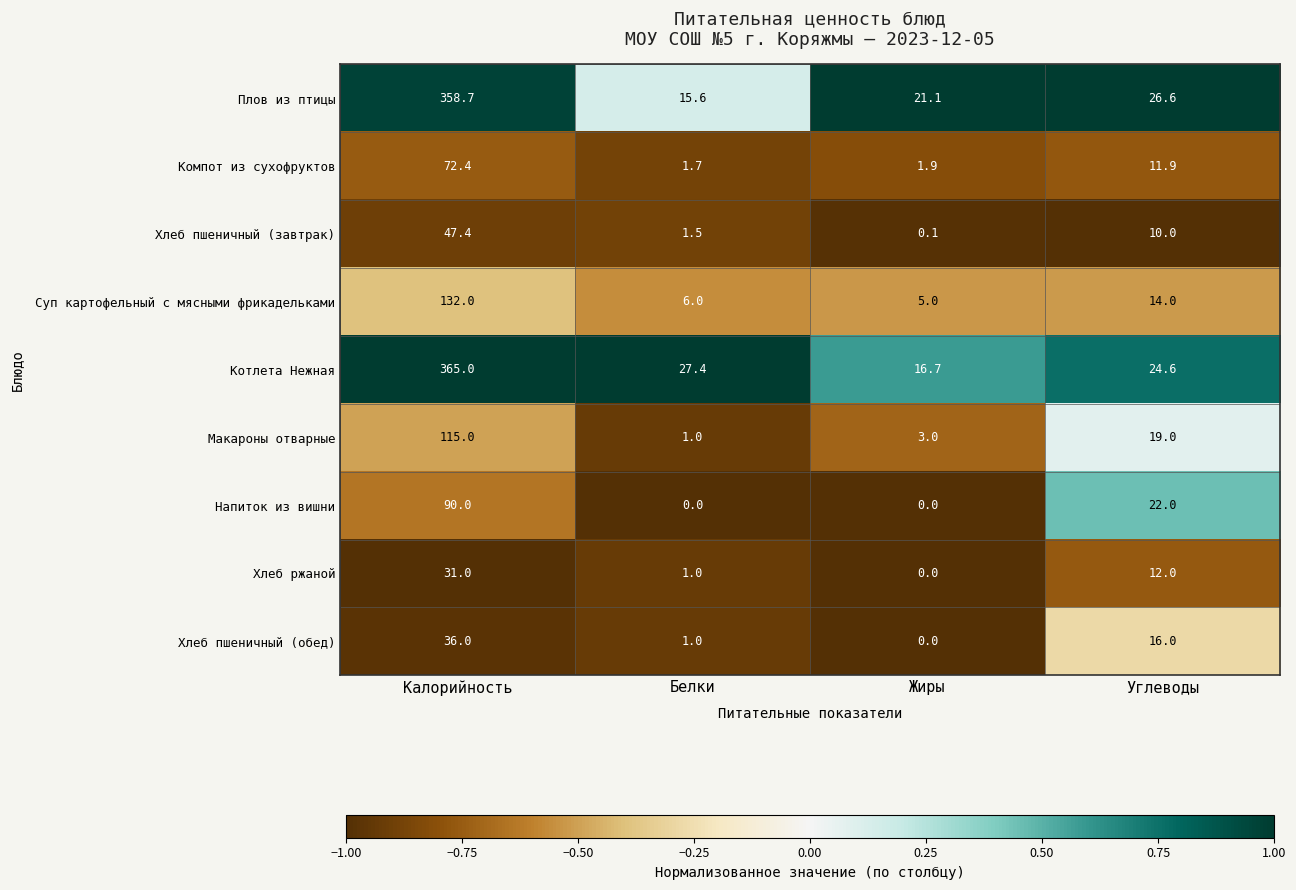

At which label is Компот из сухофруктов closest to 37?

Углеводы